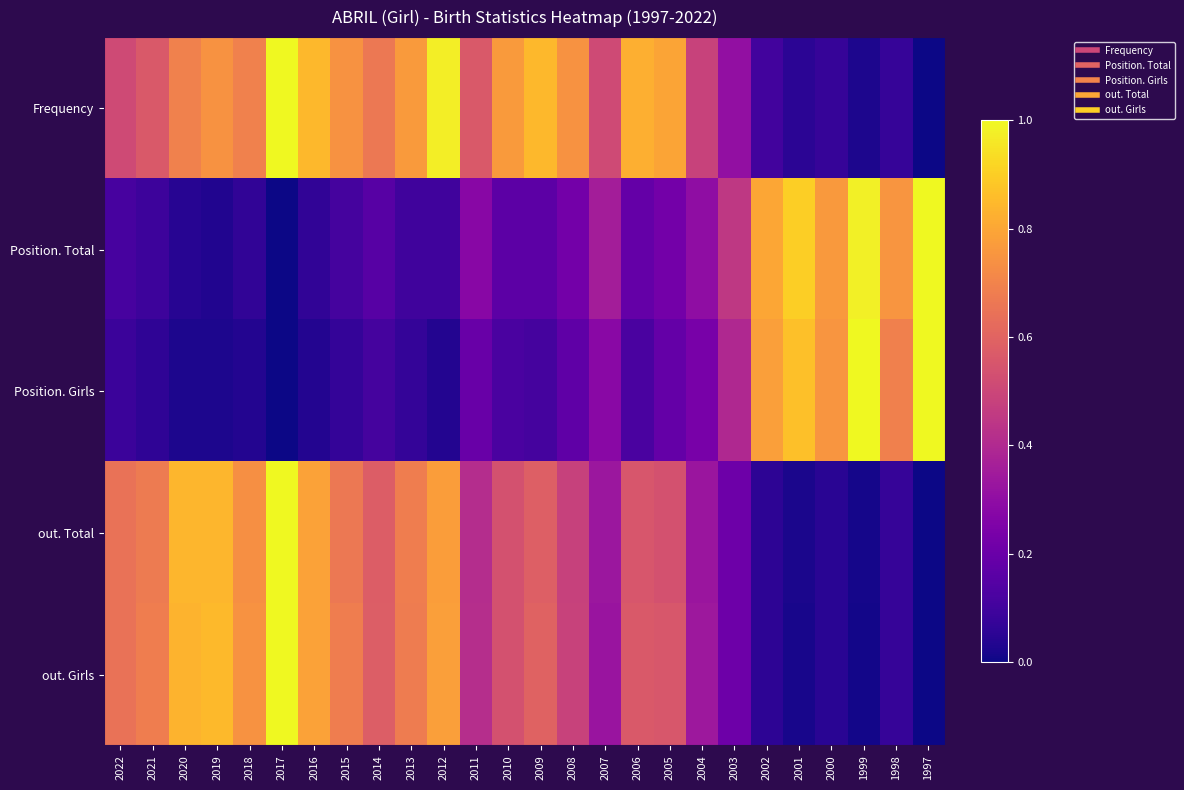

Count the number of categories in the chart.

26